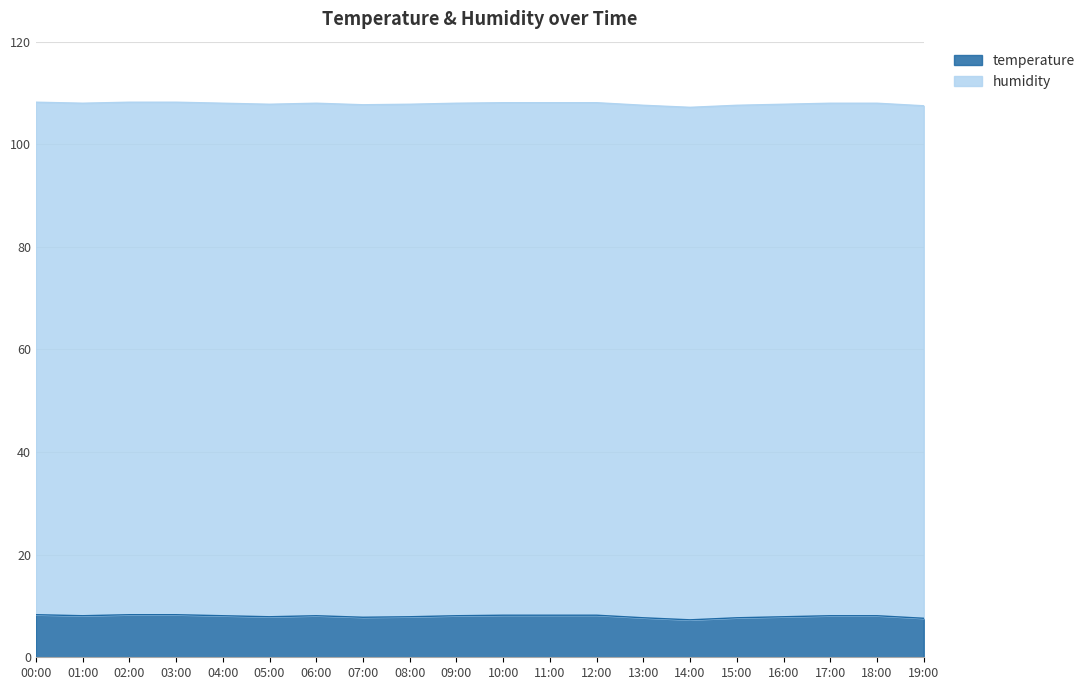

The value at 10:00 is 3.5. True or false?

False